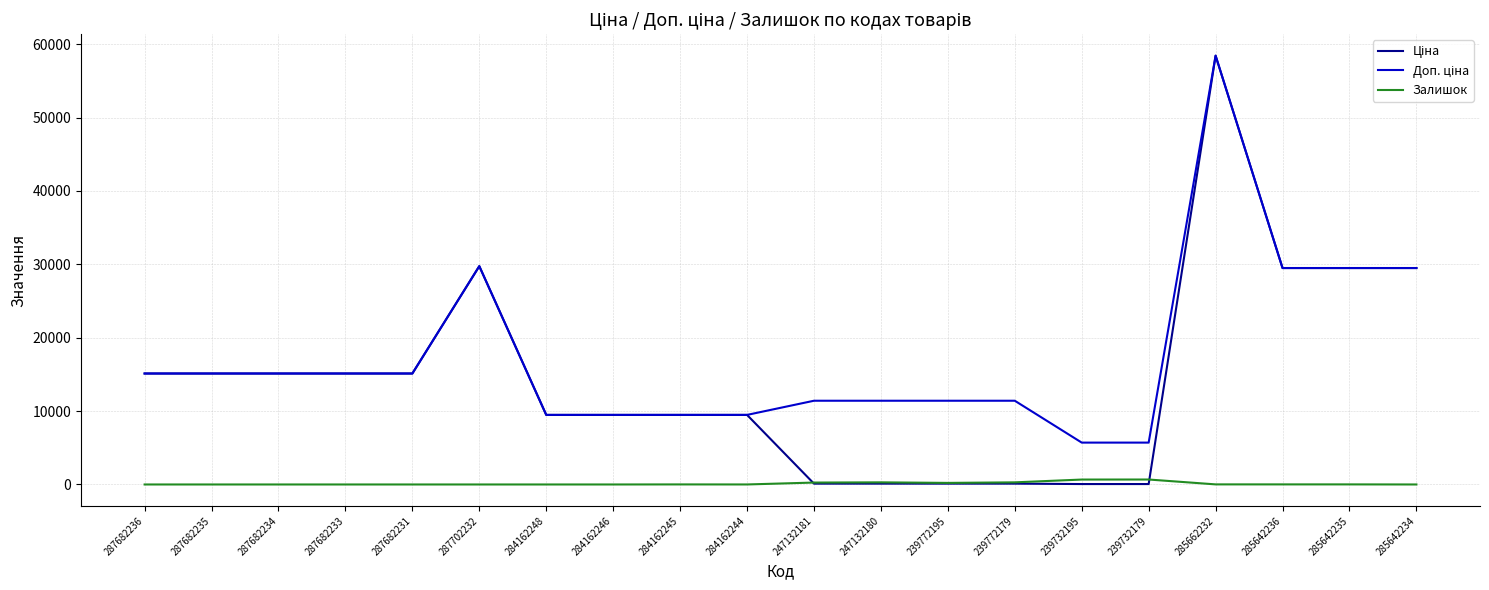

What is the spread (max minus min) of values at 287682236?

15120.0